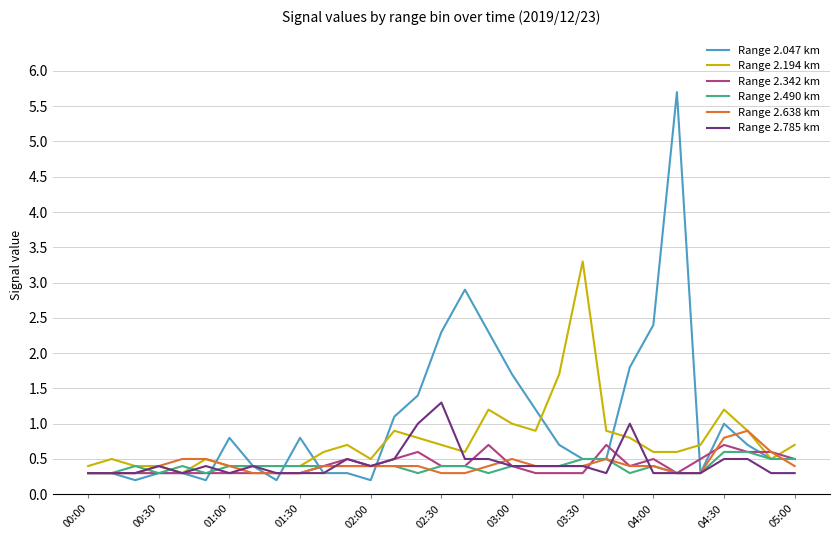

What is the maximum value shown in the chart?

5.7